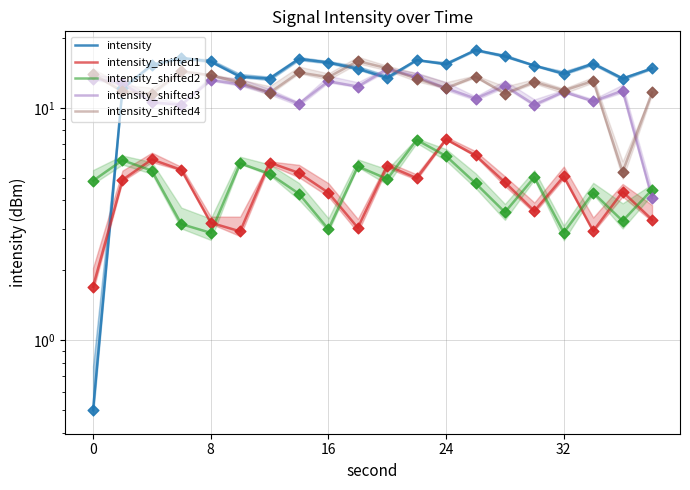

What is the total value across all series at 14?

49.0